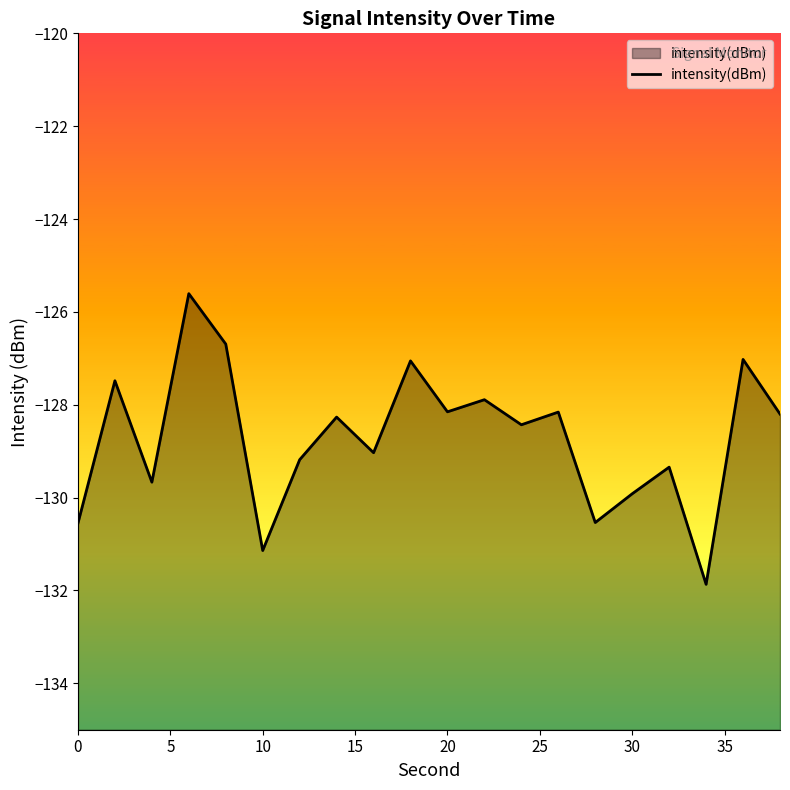

Is it true that the value at 20 is -56.0?

False